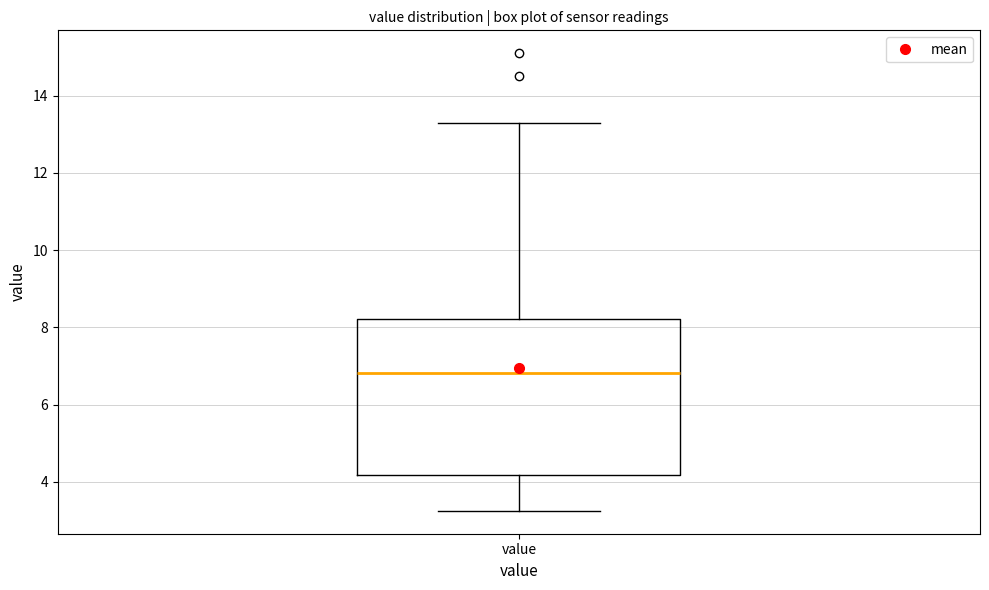

Read this box plot against the y-axis: the position of the median line, the range covered by the box, and the ends of both whiskers. The values are not printed on the chart, so give them approximately, as read against the axis.

median 6.8, box 4.2 to 8.2, whiskers 3.2 to 13.4